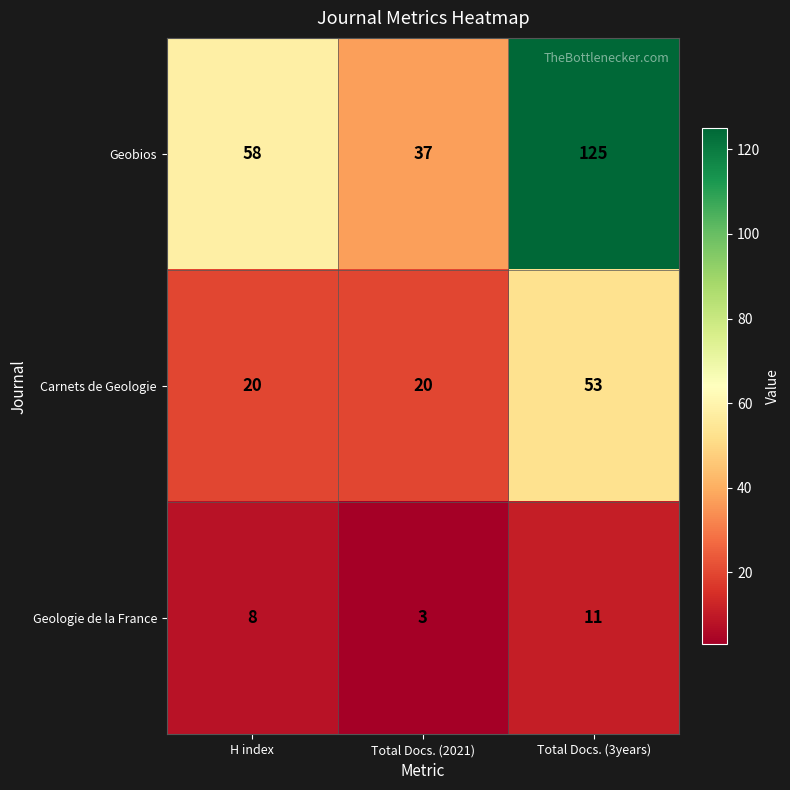

Reading left to right, what are all the values shown in this chart?

Geobios: 58	37	125
Carnets de Geologie: 20	20	53
Geologie de la France: 8	3	11